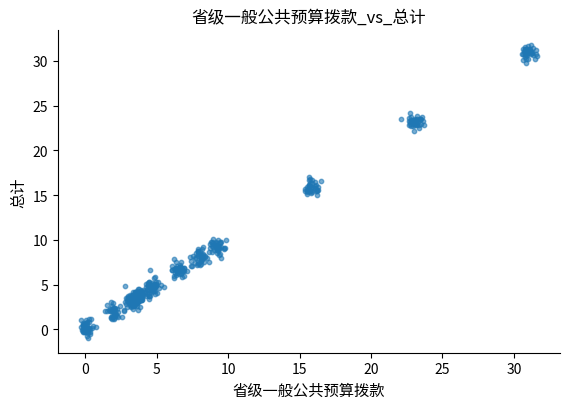

What is the range of Y values (max minus min)?

32.7